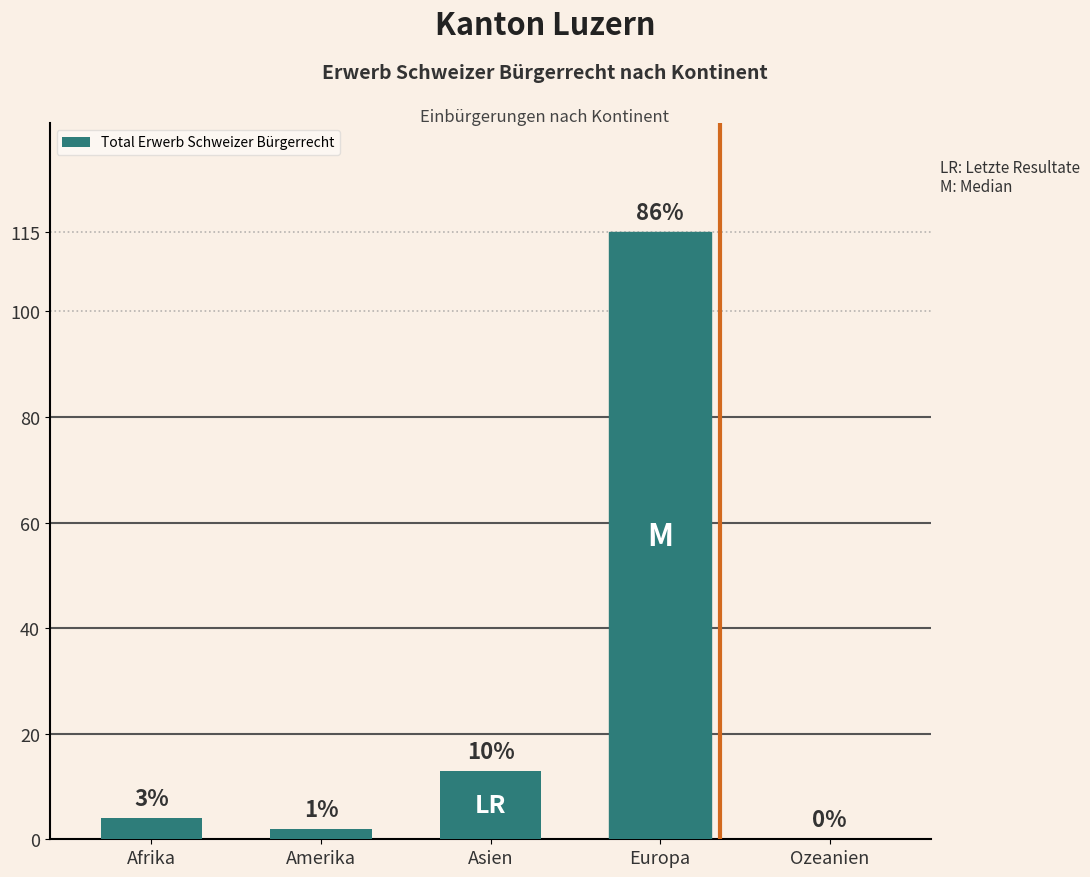

The chart shows a value of 8 at Asien. True or false?

False